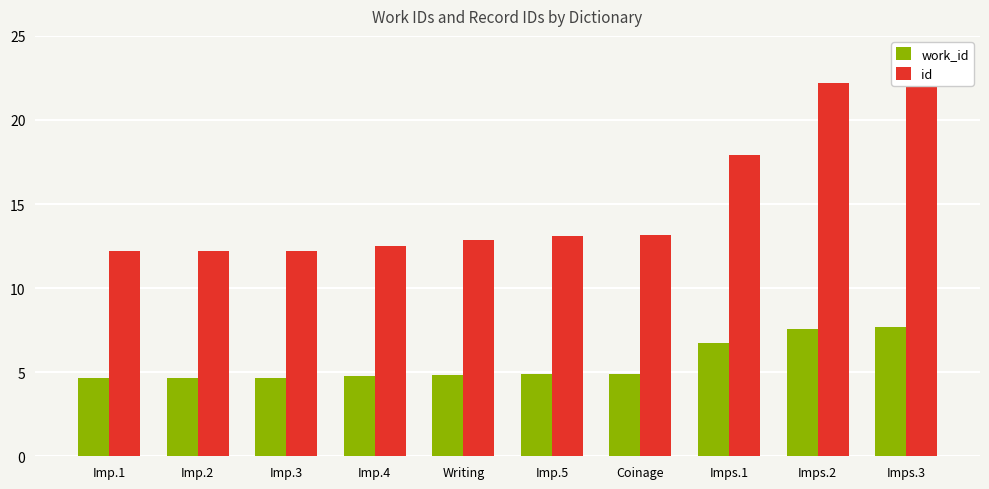

True or false: work_id has a value of 1.6 at Imp.3.

False